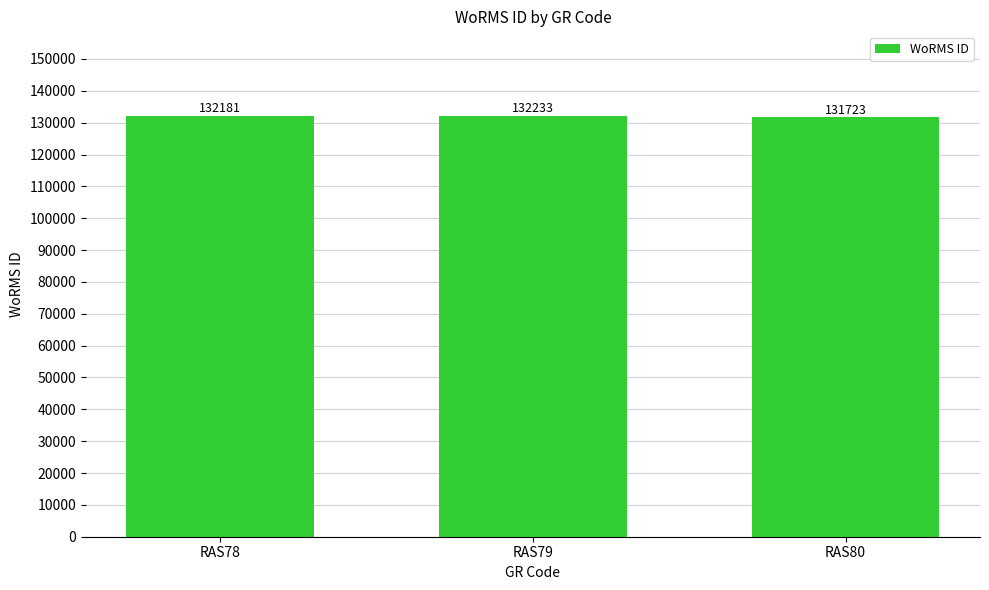

What is the change in value from RAS78 to RAS80?

-458